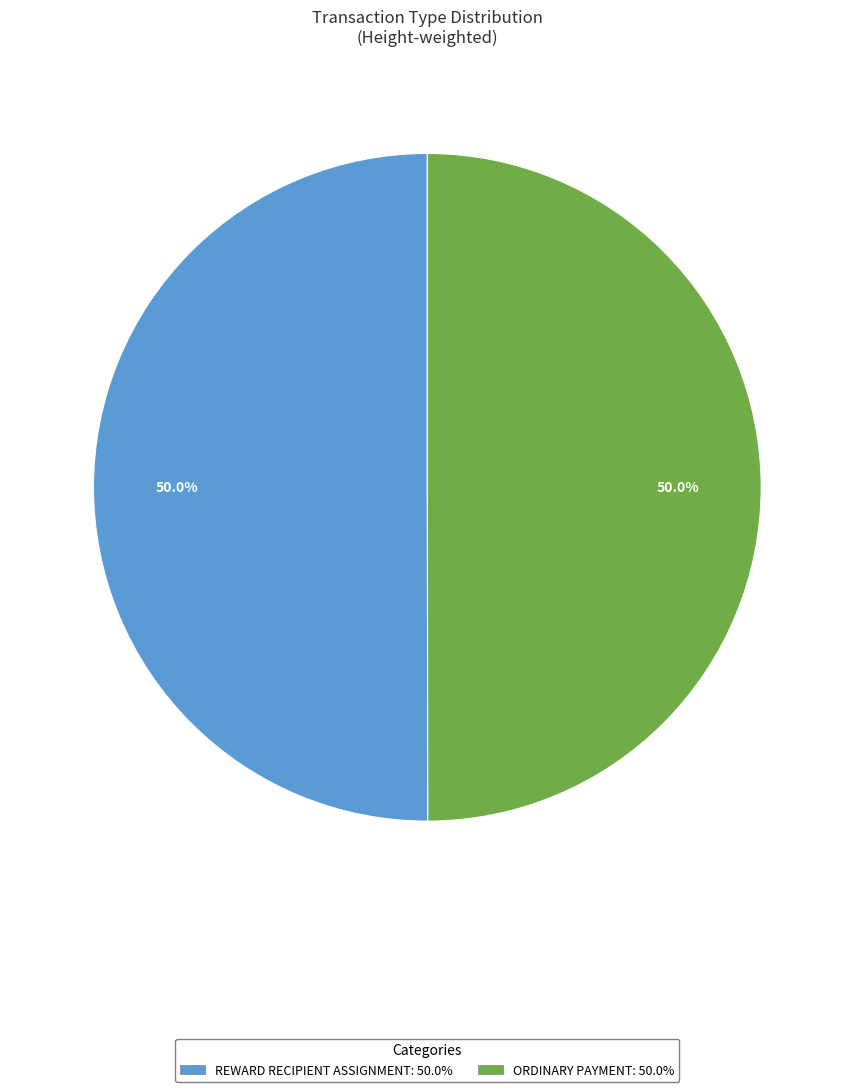

Is the sum of REWARD RECIPIENT ASSIGNMENT: 50.0% and ORDINARY PAYMENT: 50.0% greater than half?

Yes